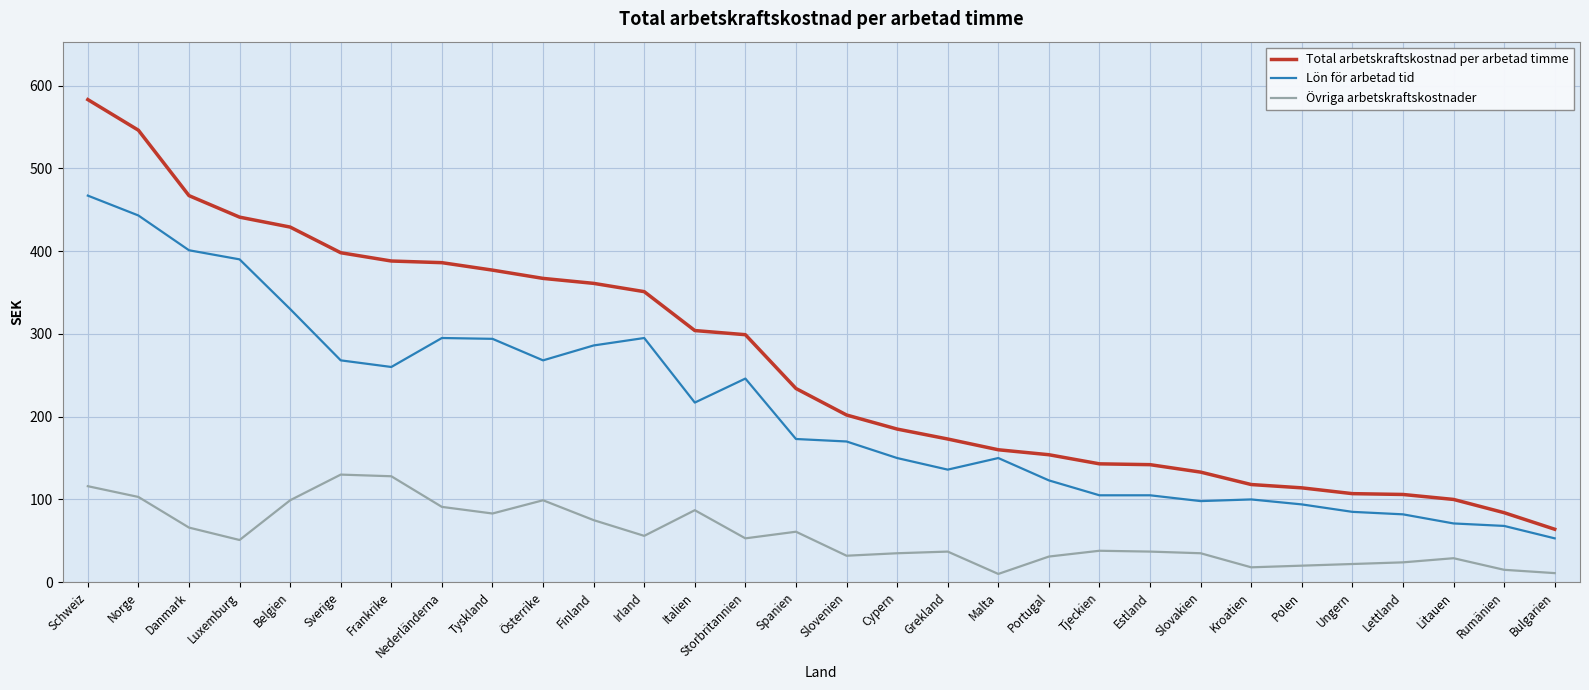

What position from the left is Estland?

22